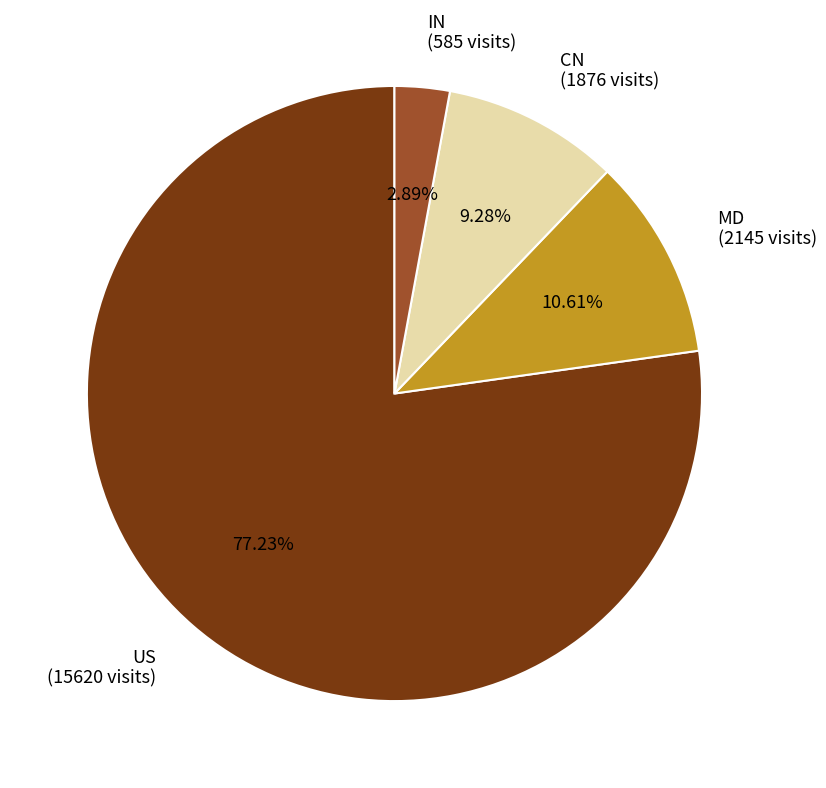

Rank the categories by value from lowest to highest.

IN, CN, MD, US